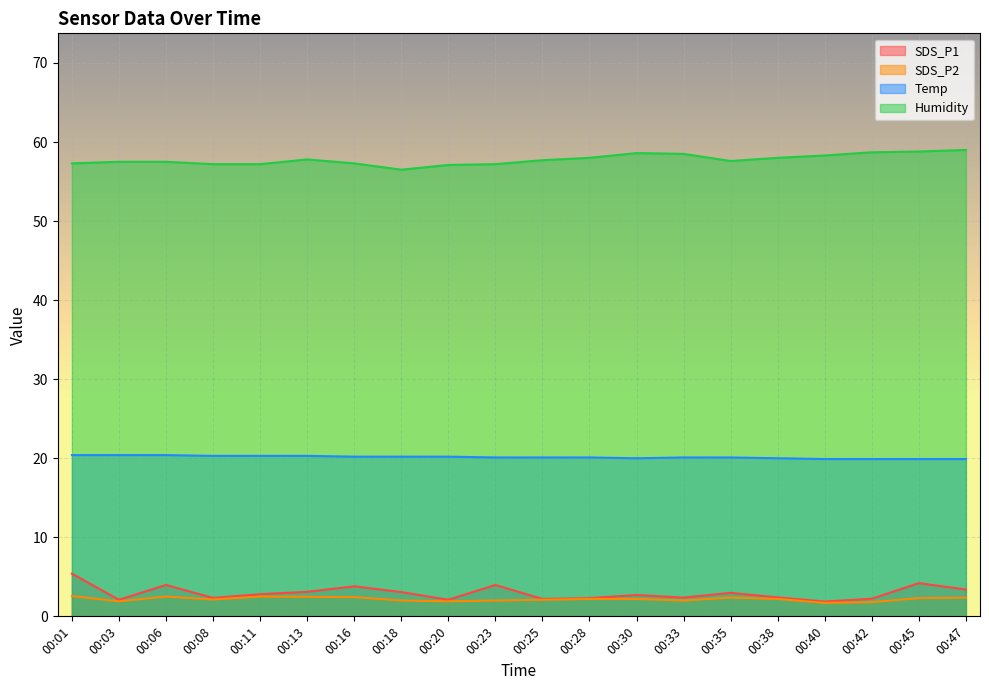

What is the minimum value for SDS_P1?

1.9